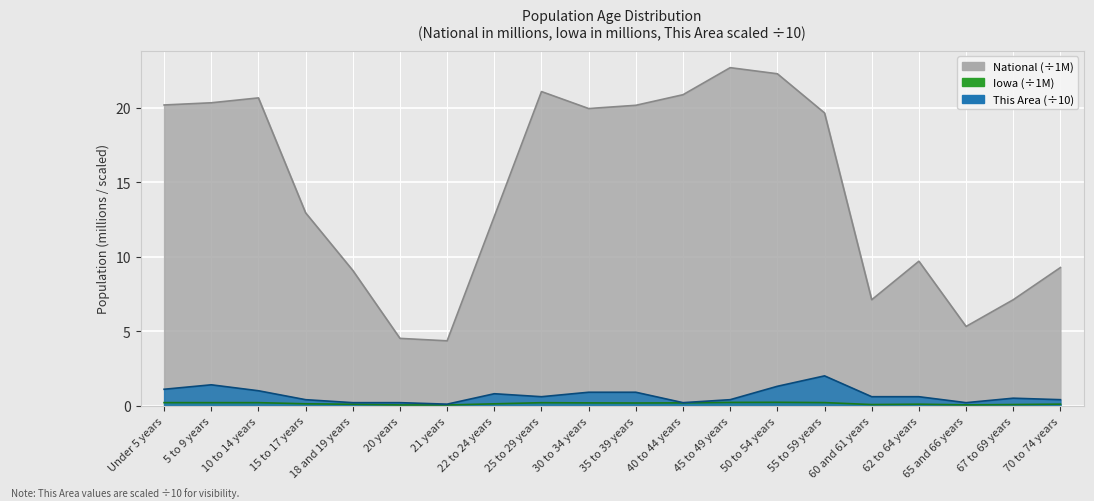

Does the chart display data point markers on the line(s)?

No